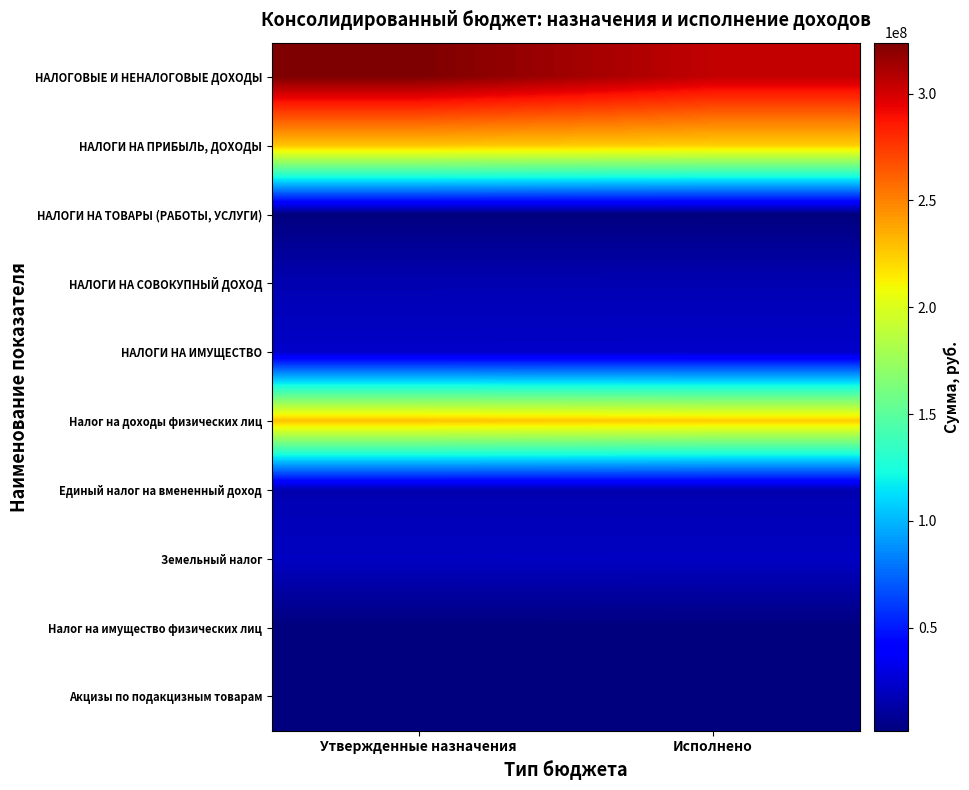

Reading left to right, list all the values displayed in this chart.

НАЛОГОВЫЕ И НЕНАЛОГОВЫЕ ДОХОДЫ: Утвержденные назначения=323812000.0	Исполнено=304826631.7
НАЛОГИ НА ПРИБЫЛЬ, ДОХОДЫ: Утвержденные назначения=227880000.0	Исполнено=224371262.8
НАЛОГИ НА ТОВАРЫ (РАБОТЫ, УСЛУГИ): Утвержденные назначения=2326000.0	Исполнено=2349256.1
НАЛОГИ НА СОВОКУПНЫЙ ДОХОД: Утвержденные назначения=16259000.0	Исполнено=16300511.0
НАЛОГИ НА ИМУЩЕСТВО: Утвержденные назначения=22719000.0	Исполнено=22988875.8
Налог на доходы физических лиц: Утвержденные назначения=227880000.0	Исполнено=224371262.8
Единый налог на вмененный доход: Утвержденные назначения=16221000.0	Исполнено=16252122.2
Земельный налог: Утвержденные назначения=20919000.0	Исполнено=21078944.2
Налог на имущество физических лиц: Утвержденные назначения=1800000.0	Исполнено=1909931.6
Акцизы по подакцизным товарам: Утвержденные назначения=2326000.0	Исполнено=2349256.1